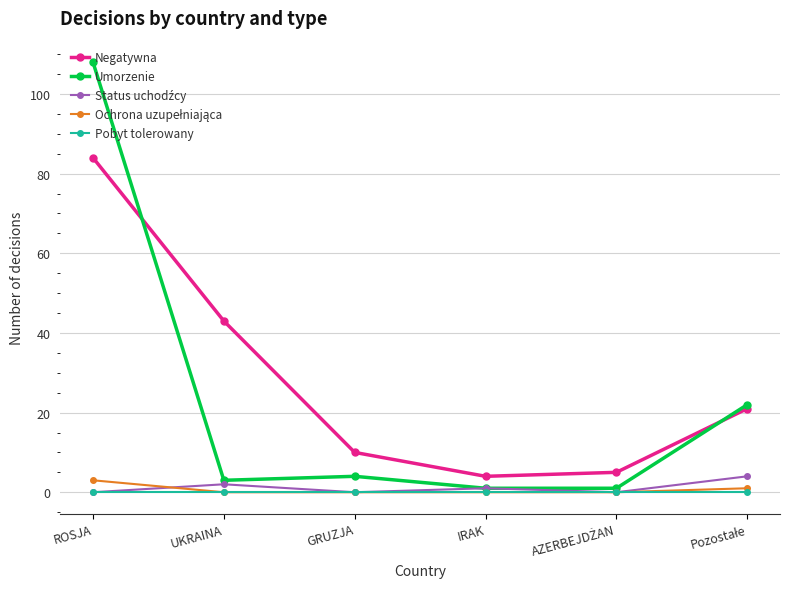

What is the label of the 4th point from the right?

GRUZJA